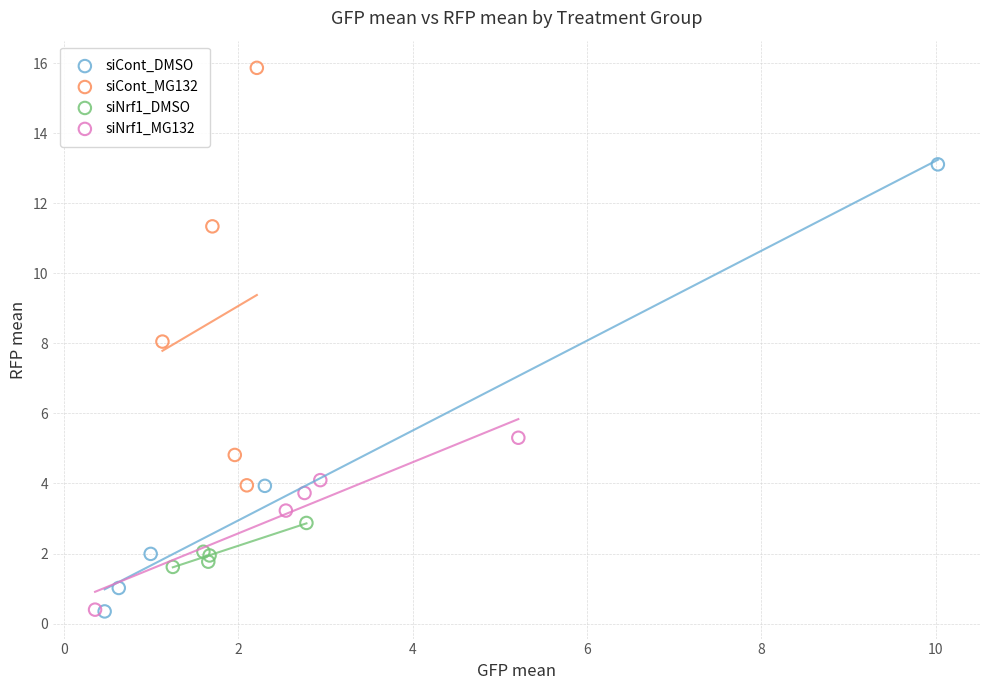

Which series has the largest Y range (max minus min)?

siCont_DMSO